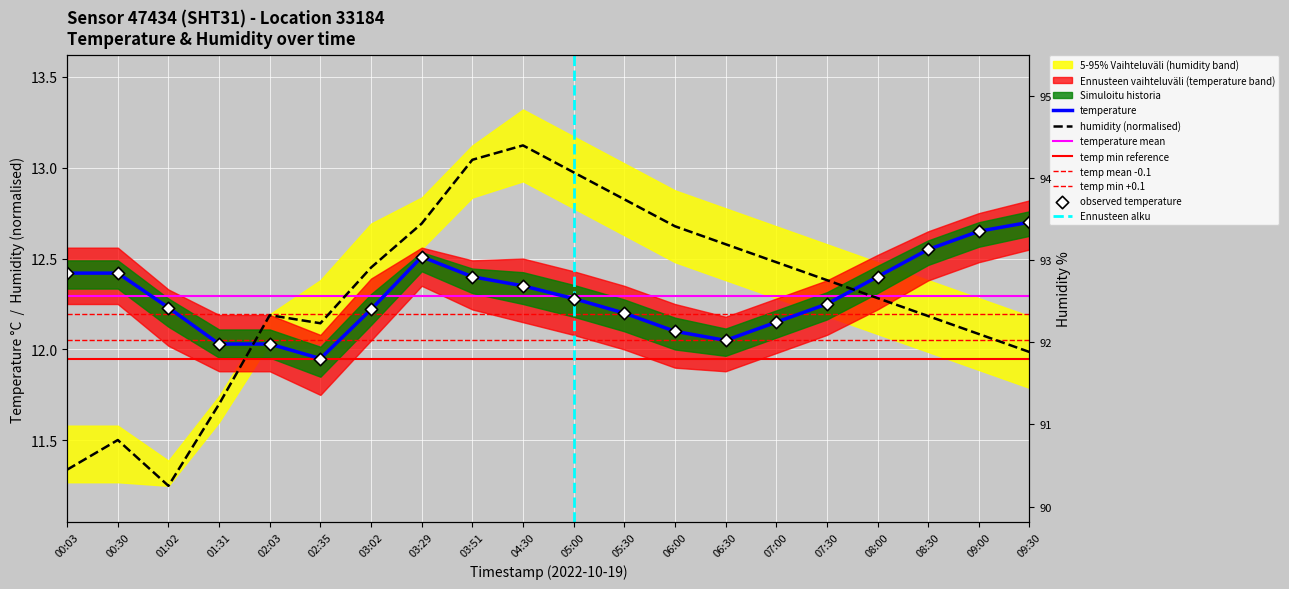

At which category is the sum across all series the highest?

03:51